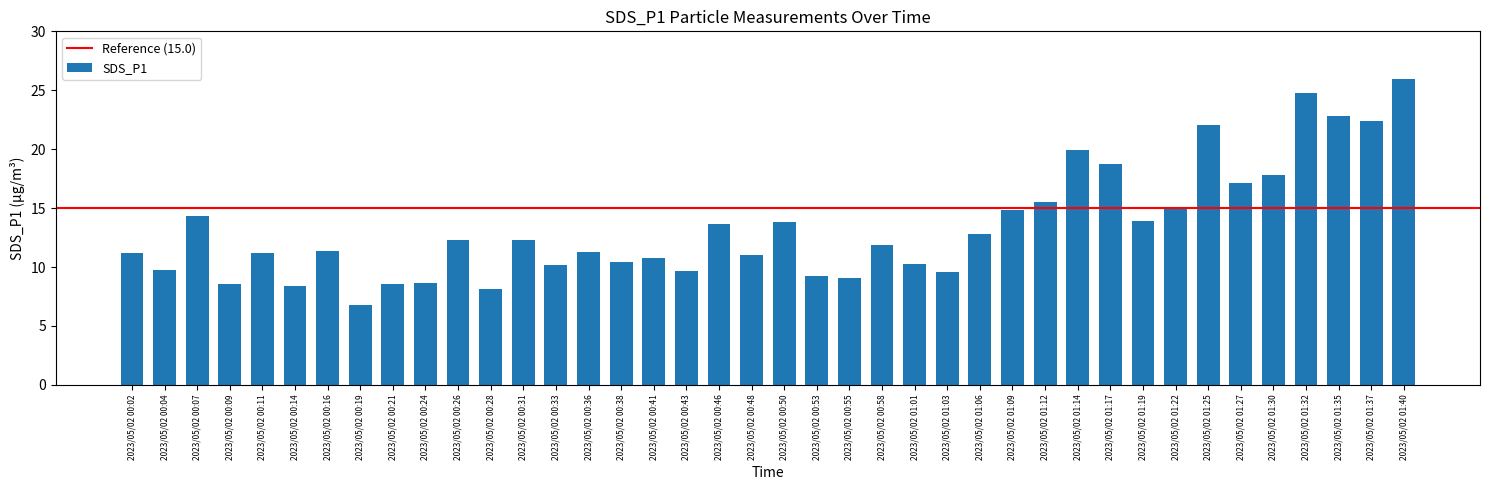

What is the label of the 11th bar from the right?

2023/05/02 01:14